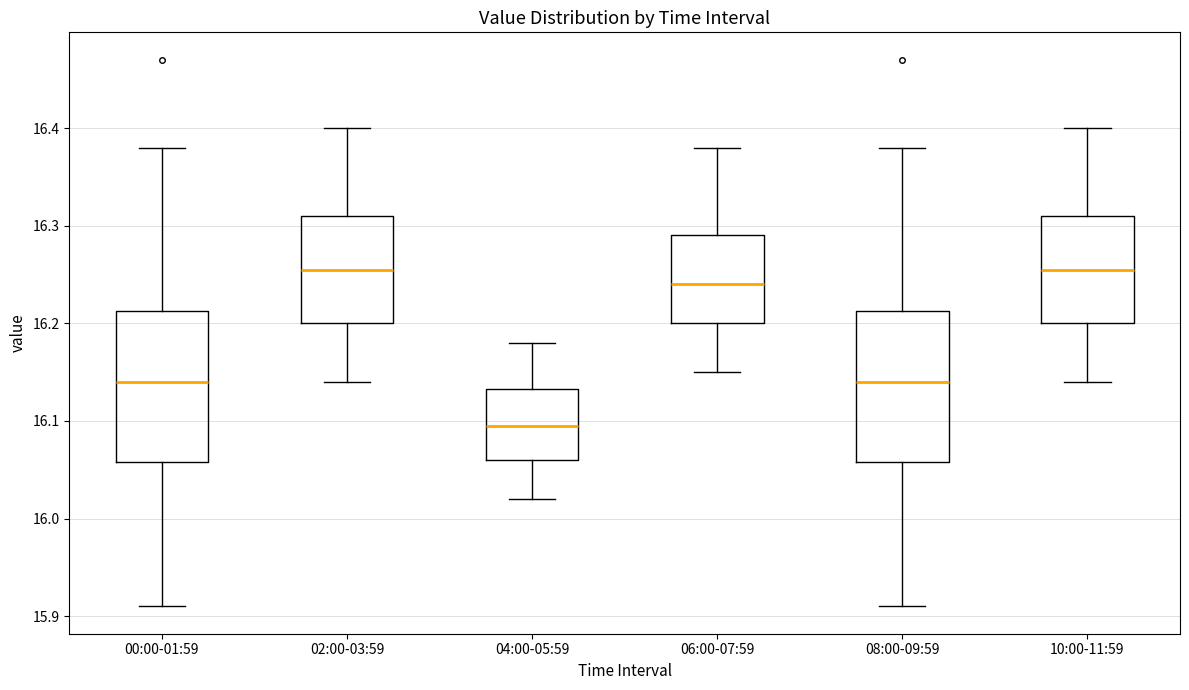

Reading left to right, read every box against the y-axis: the position of its median line, the range the box covers, and the ends of its whiskers. The values are not printed on the chart, so give them approximately, as read against the axis.

00:00-01:59: median 16.14, box 16.06 to 16.21, whiskers 15.91 to 16.38
02:00-03:59: median 16.26, box 16.20 to 16.31, whiskers 16.14 to 16.40
04:00-05:59: median 16.10, box 16.06 to 16.13, whiskers 16.02 to 16.18
06:00-07:59: median 16.24, box 16.20 to 16.29, whiskers 16.15 to 16.38
08:00-09:59: median 16.14, box 16.06 to 16.21, whiskers 15.91 to 16.38
10:00-11:59: median 16.26, box 16.20 to 16.31, whiskers 16.14 to 16.40